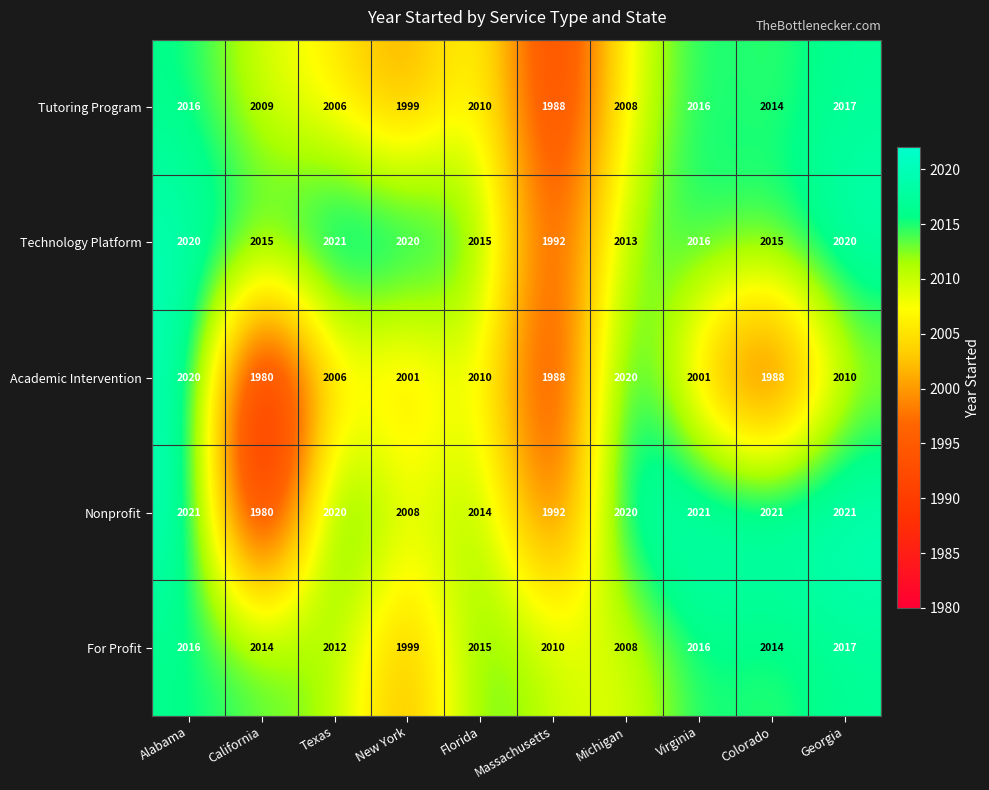

What is the sum of all Tutoring Program values?

20083